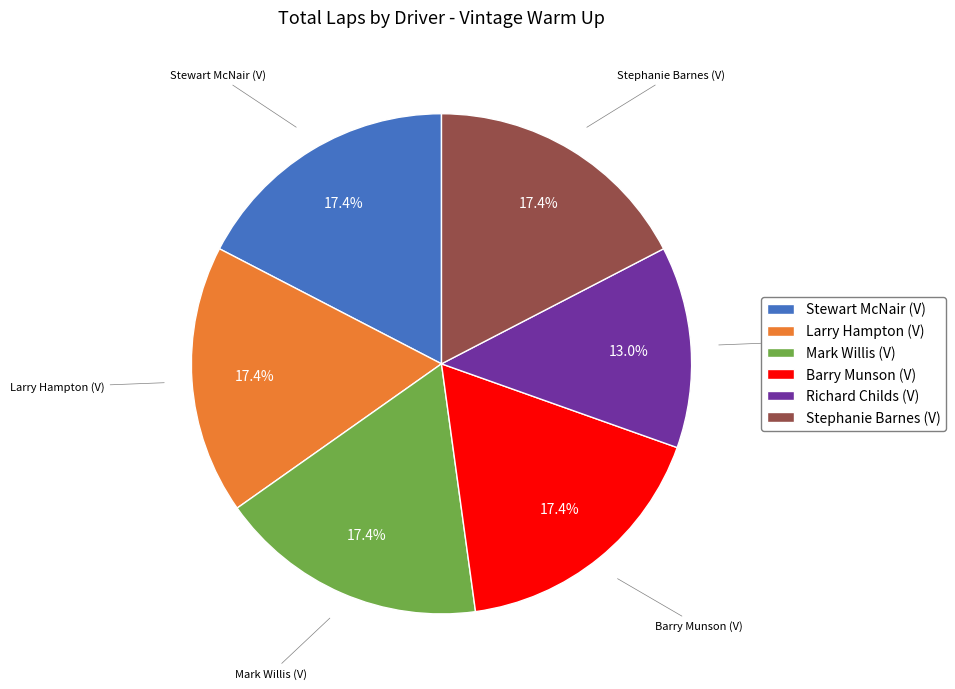

What percentage do Richard Childs (V) and Larry Hampton (V) together represent?

30.4%